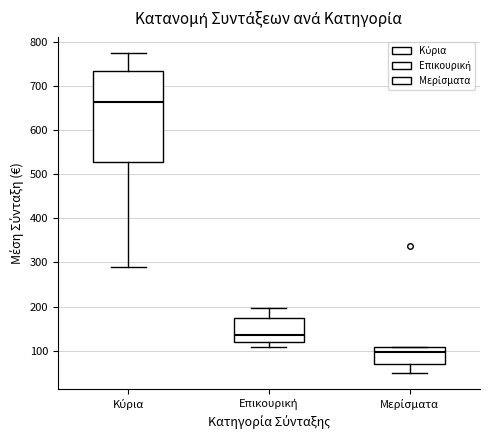

Where does the lower whisker of the box for Κύρια end on the y-axis? The values are not printed on the chart, so give them approximately, as read against the axis.

290